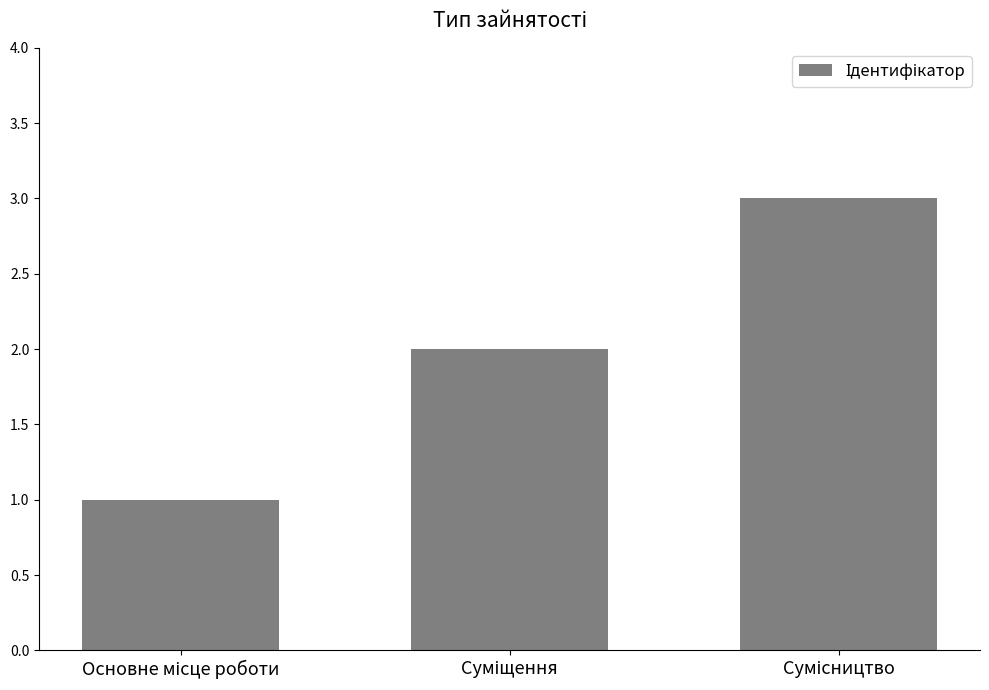

What is the greatest value displayed?

3